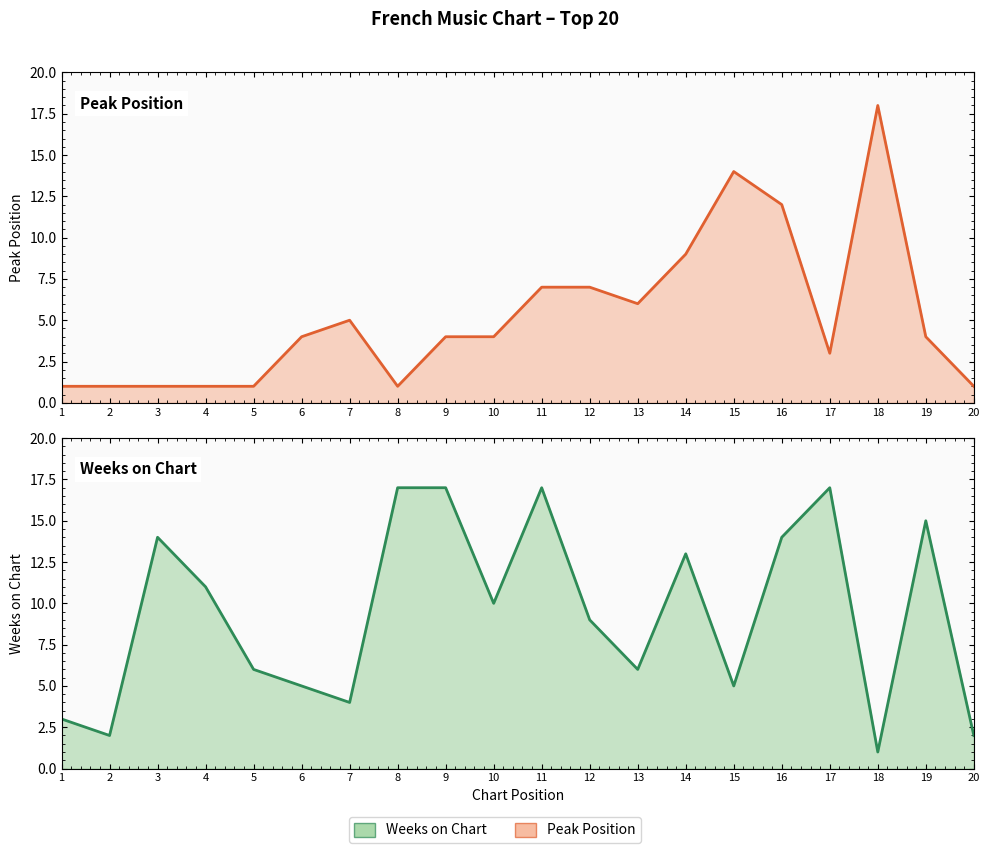

At how many categories does at least one series exceed 12?

10